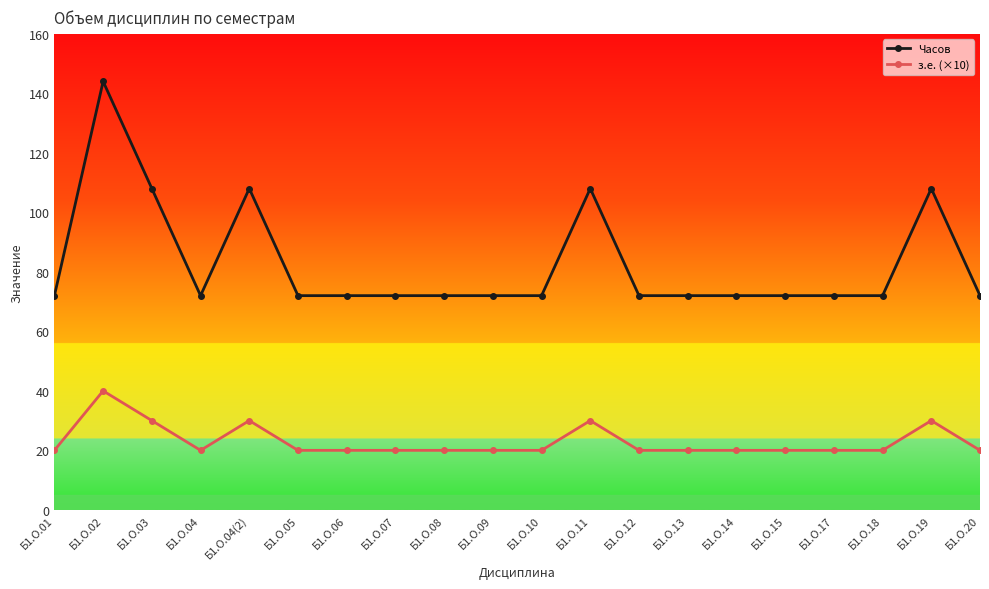

At Б1.О.12, list the series in order from smallest to largest.

з.е. (×10), Часов